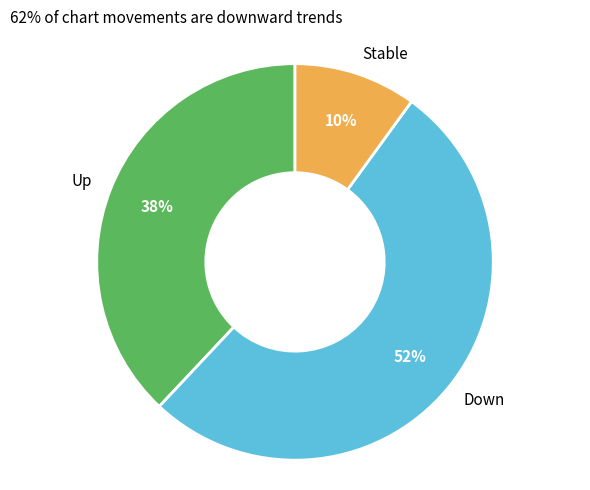

Which slice is the largest?

Down